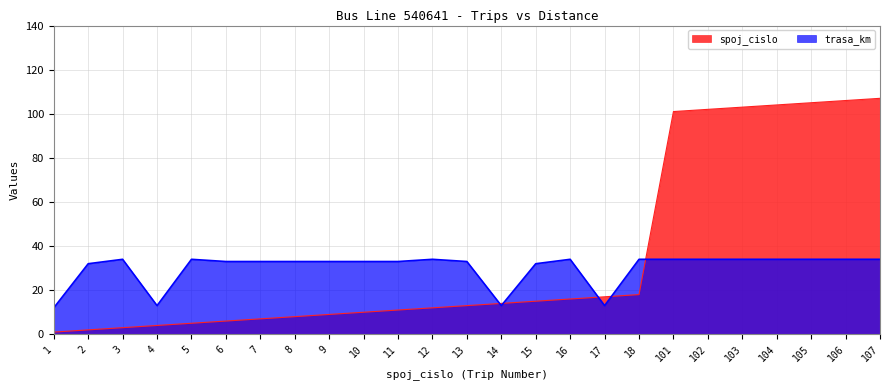

Rank the categories by trasa_km value from lowest to highest.

1, 4, 14, 17, 2, 15, 6, 7, 8, 9, 10, 11, 13, 3, 5, 12, 16, 18, 101, 102, 103, 104, 105, 106, 107